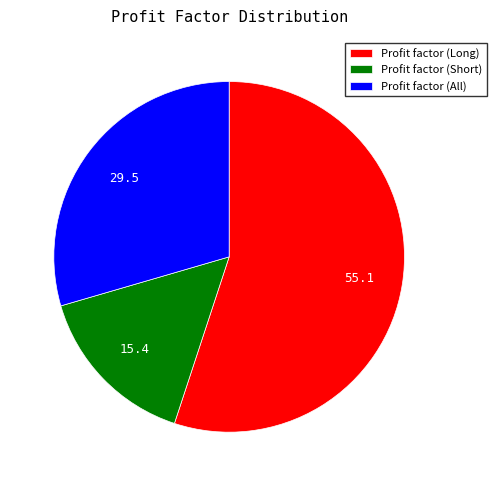

The Profit factor (All) slice represents 17% of the pie. True or false?

False